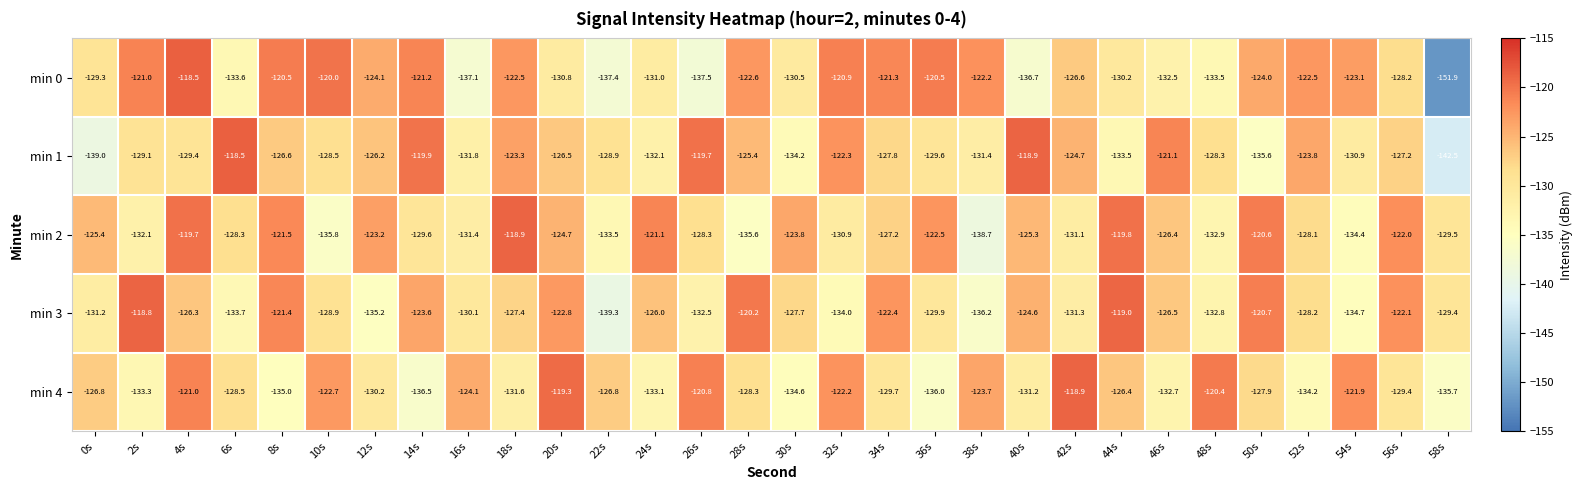

What is the spread (max minus min) of values at 56s?

7.4